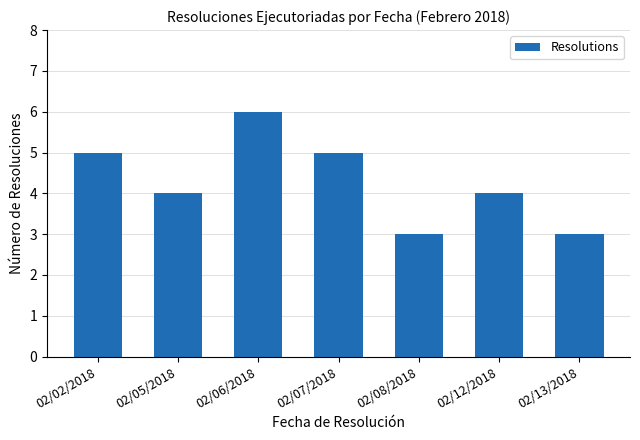

How many bars are there in total?

7